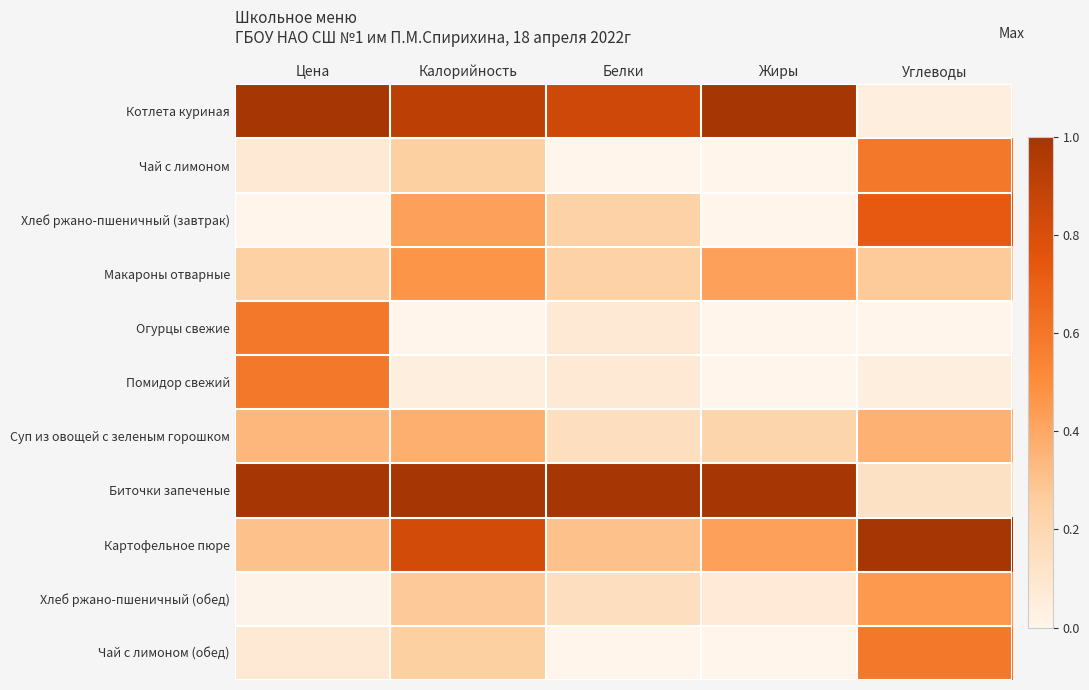

At which category is the sum across all series the highest?

Калорийность